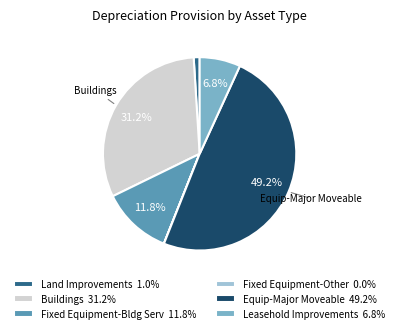

Is there any slice that represents more than half of the pie?

No